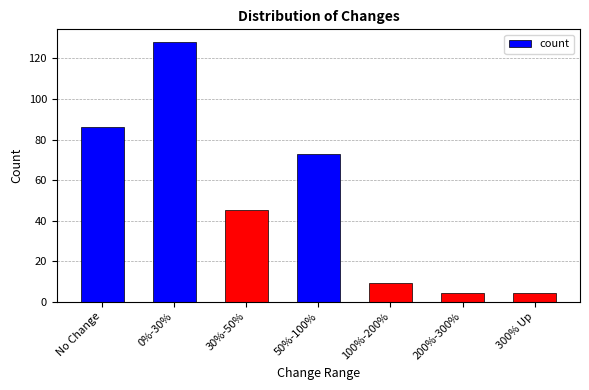

What is the maximum value shown in the chart?

128